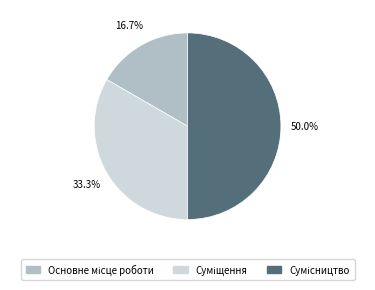

To the nearest percent, what portion does Суміщення represent?

33%